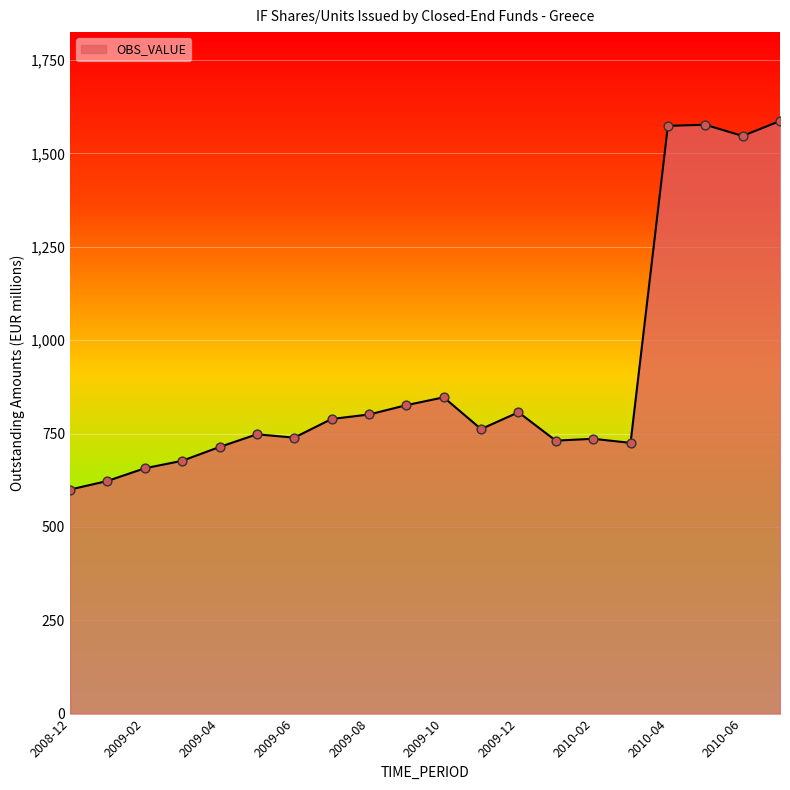

What is the difference between the maximum and minimum values?

987